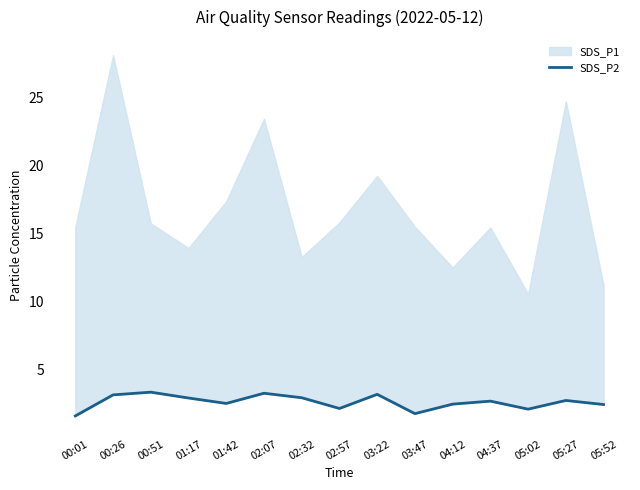

True or false: there are more than 1 points higher than both neighbors.

True